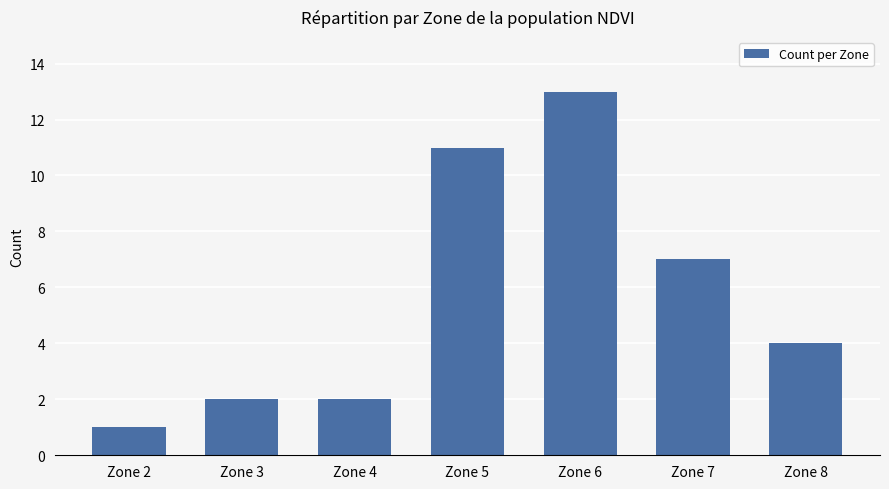

Reading right to left, transcribe all the data shown in this chart.

Zone 8=4	Zone 7=7	Zone 6=13	Zone 5=11	Zone 4=2	Zone 3=2	Zone 2=1